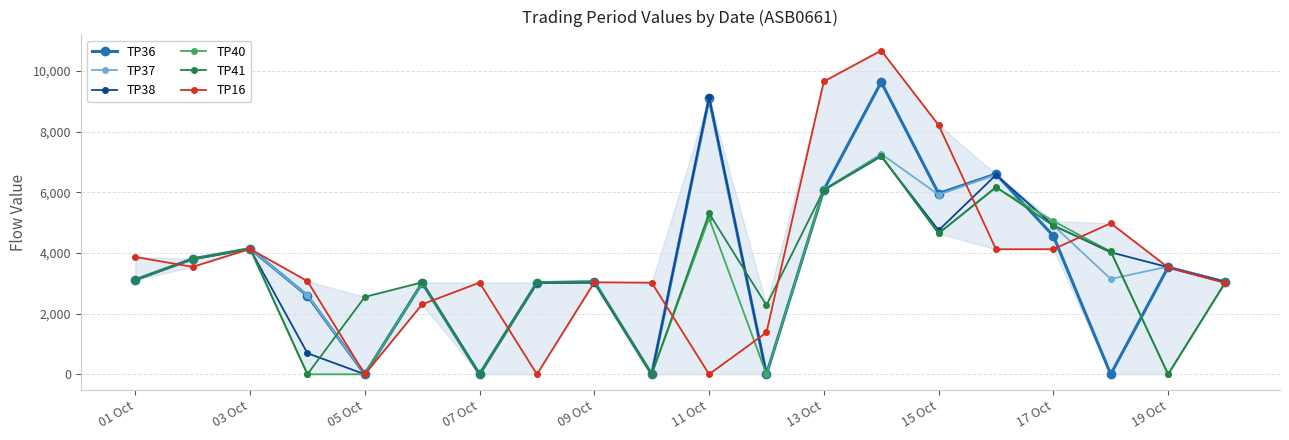

Which series has the largest range (max minus min)?

TP16